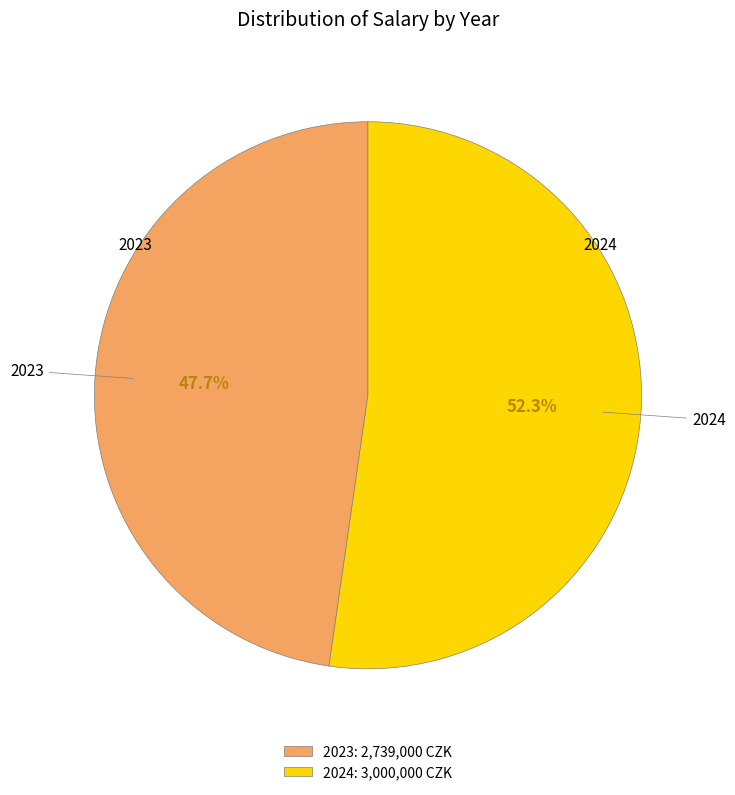

To the nearest percent, what is the difference between the largest and smallest slice percentages?

5%